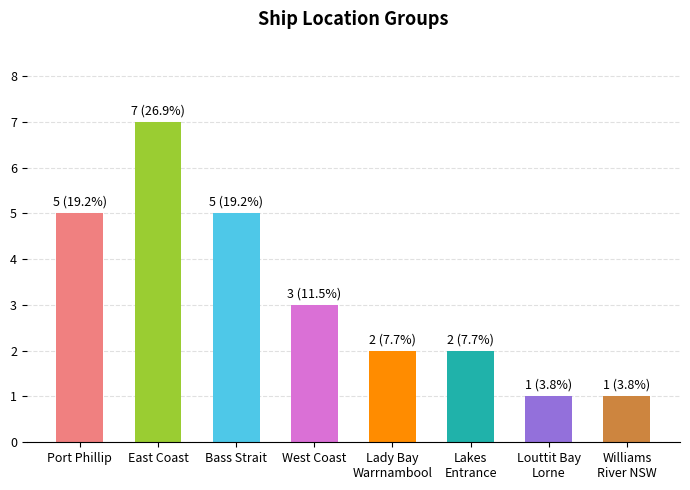

What is the change in value from Bass Strait to Lakes
Entrance?

-3